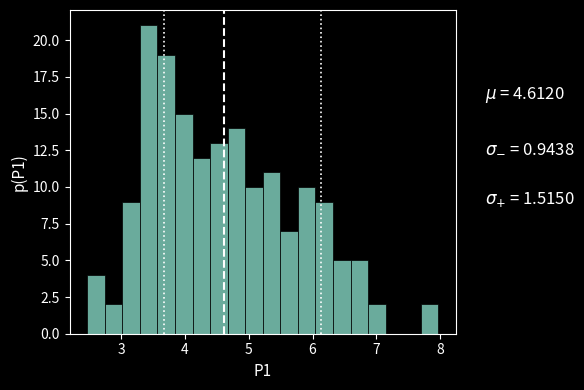

Around what value on the x-axis is the tallest bar? Give the approximate position of its centre, as read against the axis.

3.4